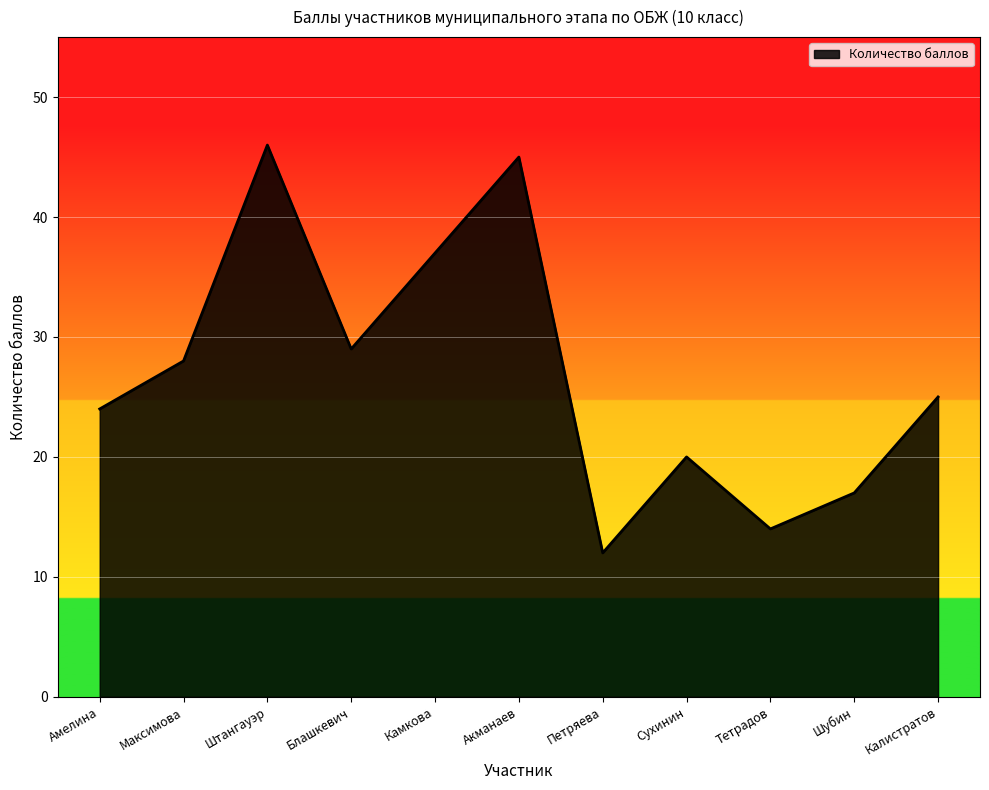

Reading left to right, transcribe all the data shown in this chart.

Амелина=24	Максимова=28	Штангауэр=46	Блашкевич=29	Камкова=37	Акманаев=45	Петряева=12	Сухинин=20	Тетрадов=14	Шубин=17	Калистратов=25